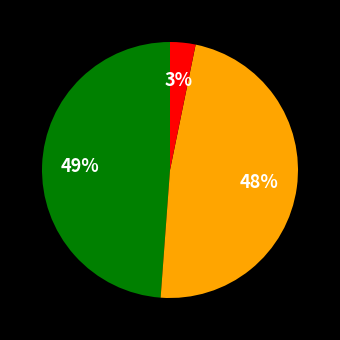

Is there a majority slice in this chart?

No